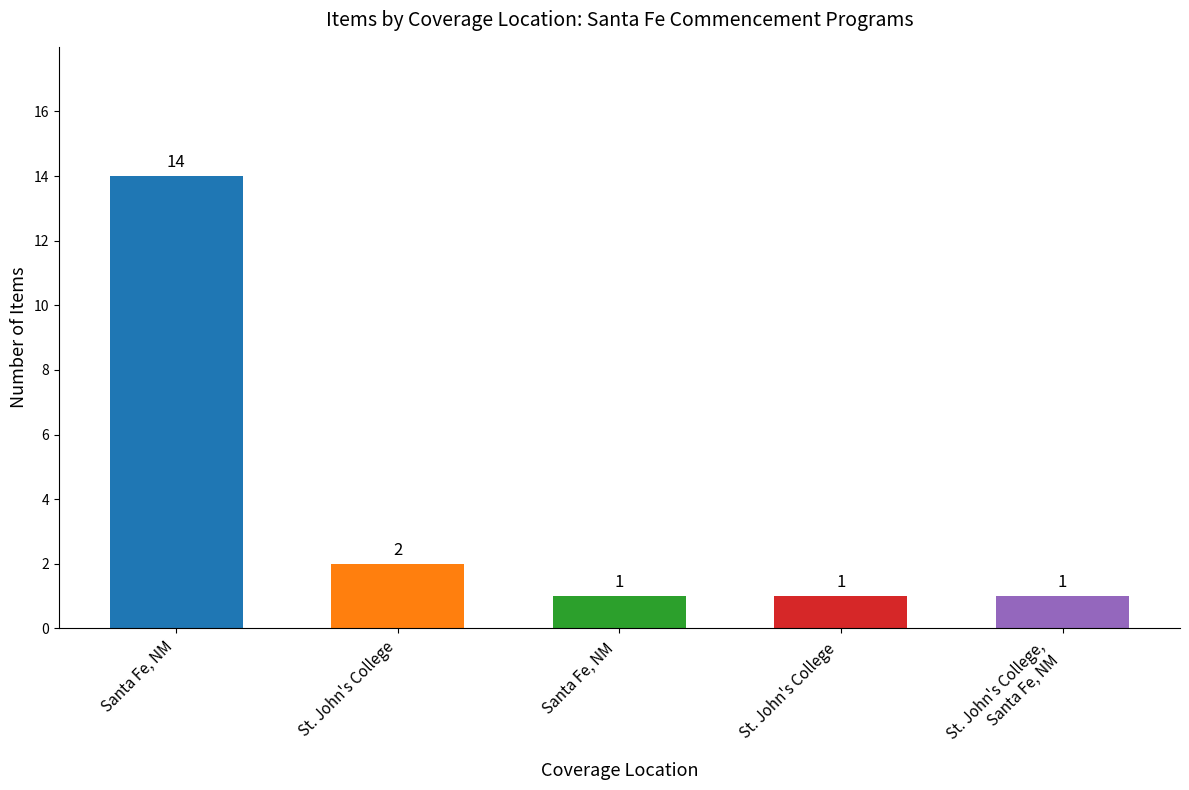

What is the ratio of the value at St. John's College  to the value at Santa Fe, NM ?

1.0